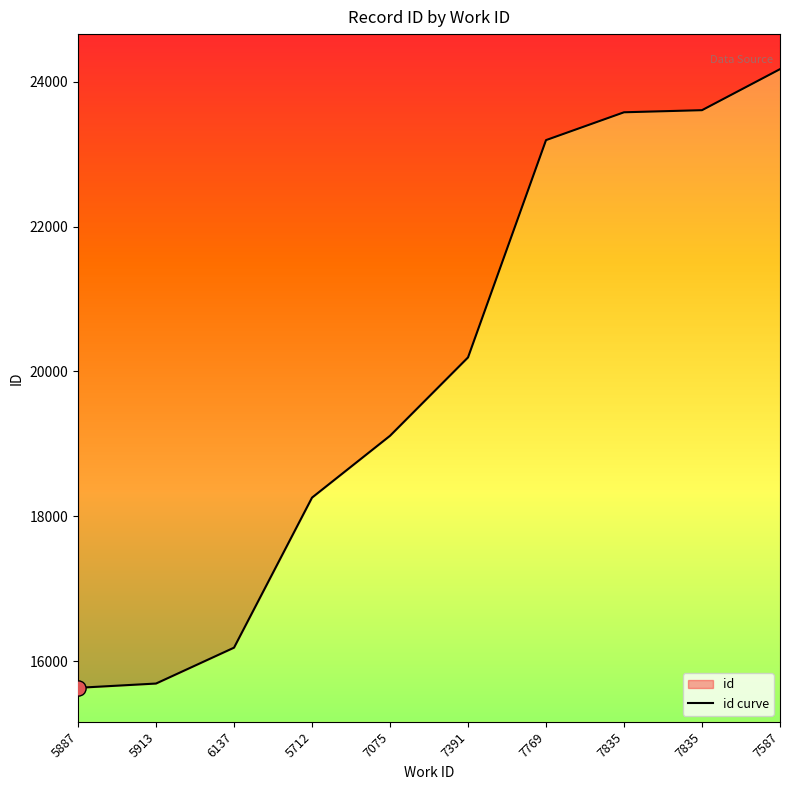

Which has a higher value, 7391 or 7769?

7769